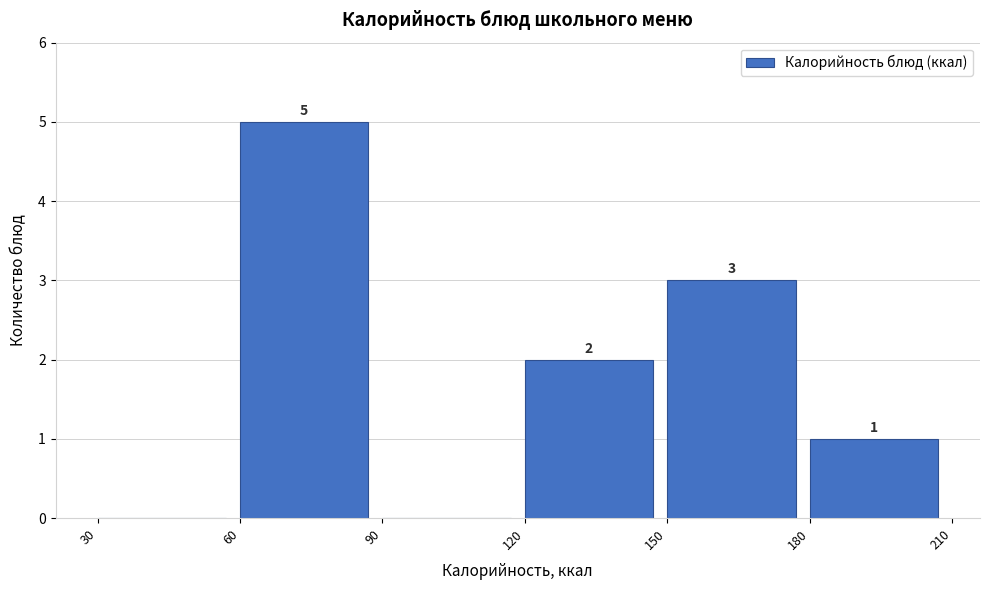

Which range on the x-axis has the tallest bar?

60 to 90